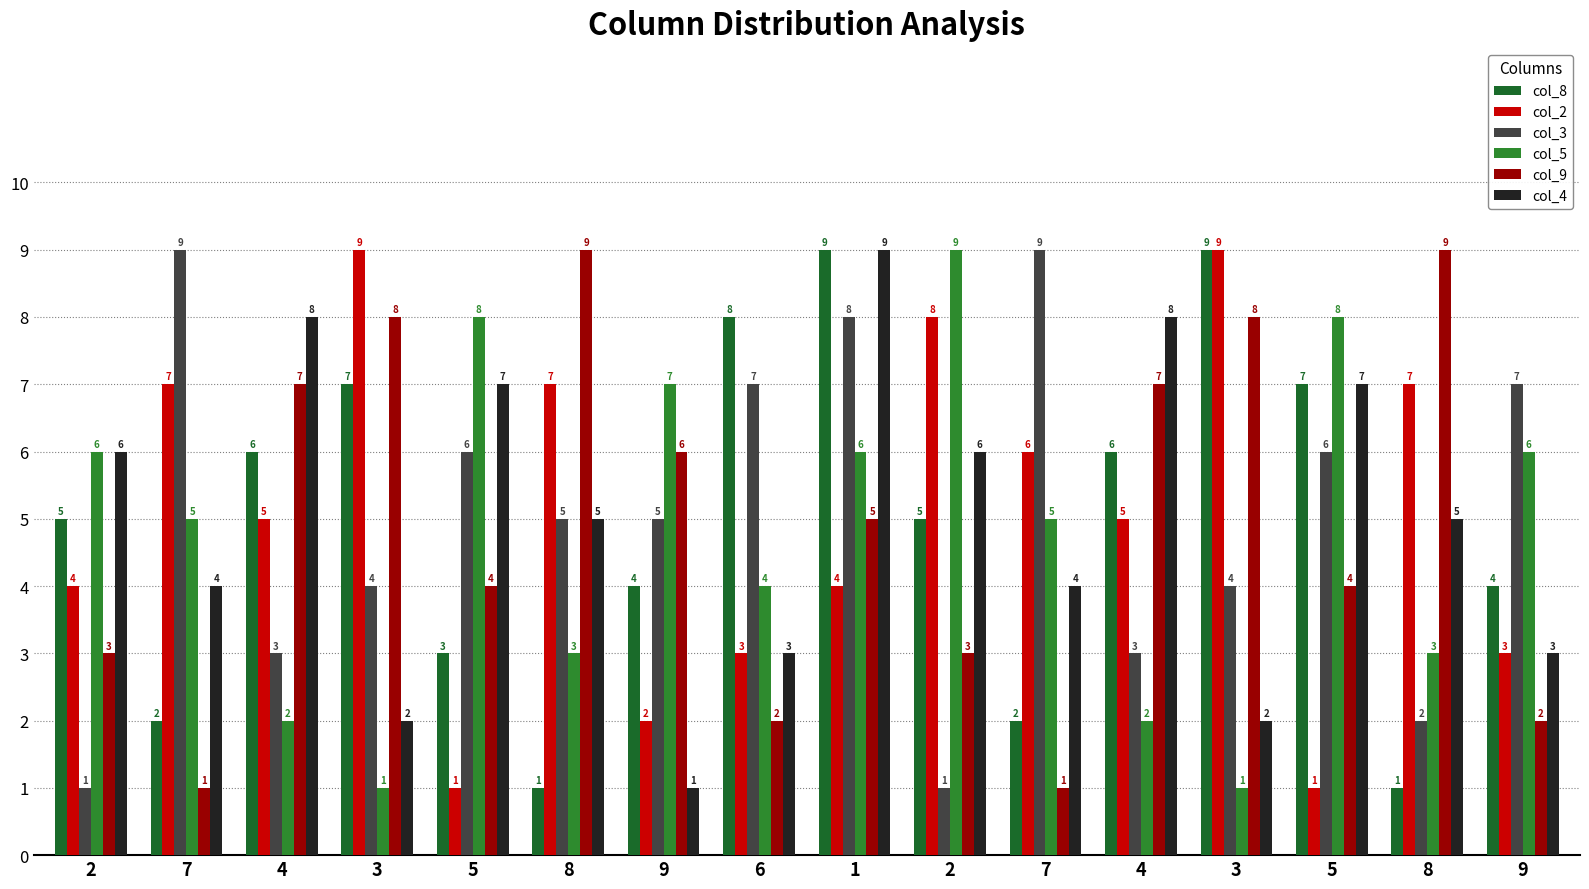

What is the total value across all series at 4?

31